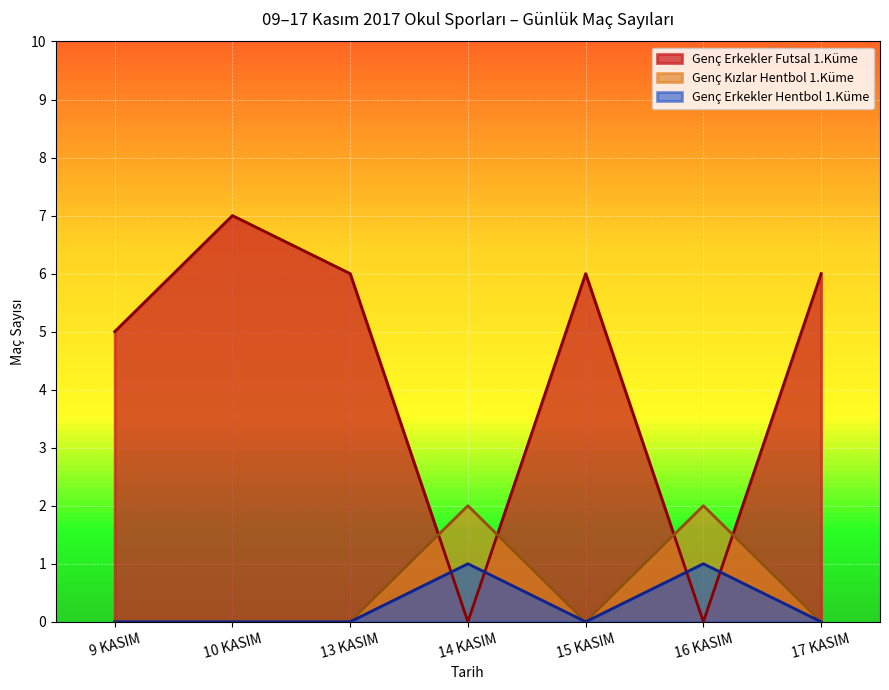

Which series has the largest range (max minus min)?

Genç Erkekler Futsal 1.Küme